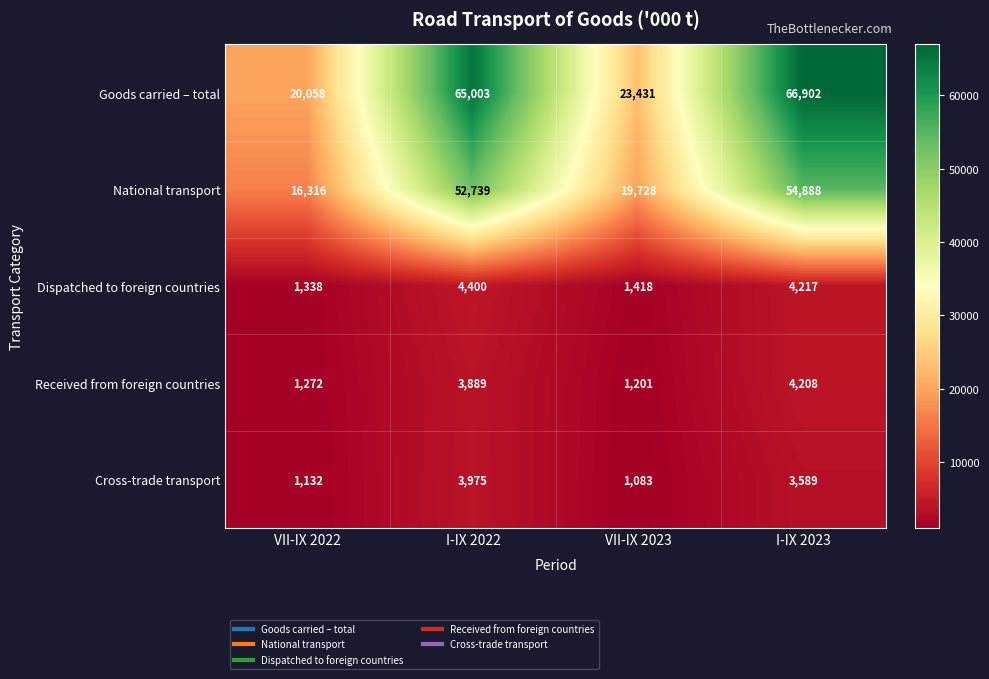

At which category is the sum across all series the highest?

I-IX 2023